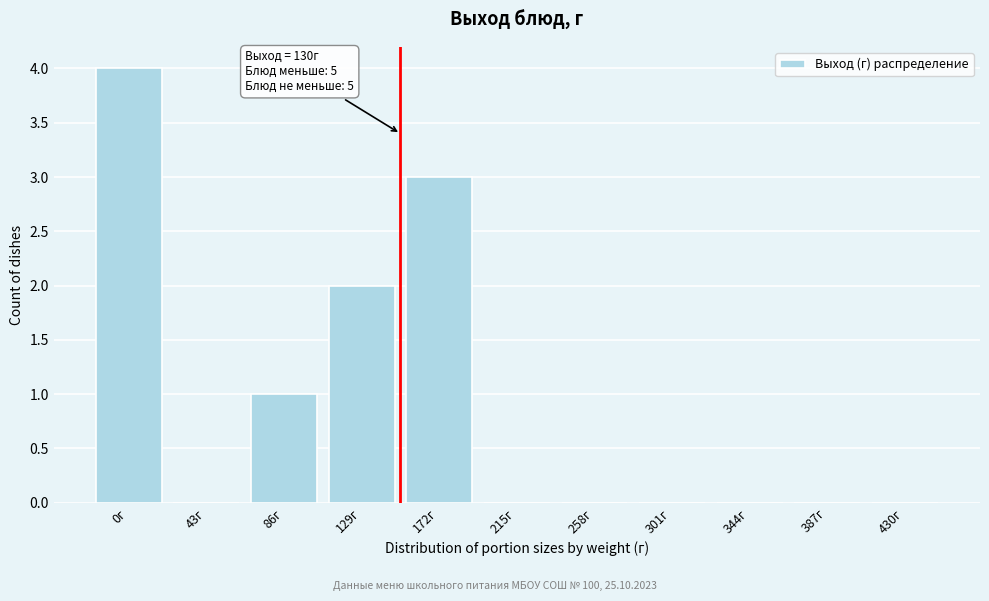

Reading left to right, what are all the values shown in this chart?

0г=4	43г=0	86г=1	129г=2	172г=3	215г=0	258г=0	301г=0	344г=0	387г=0	430г=0